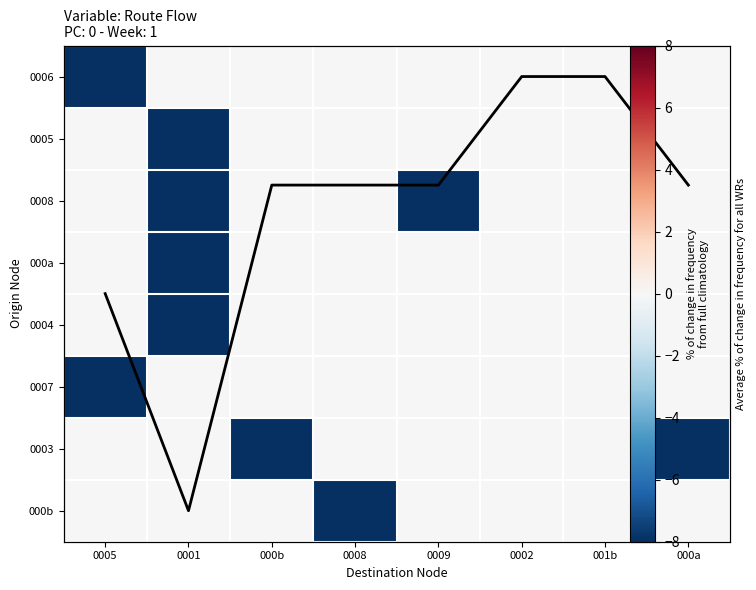

What is the spread (max minus min) of values at 001b?

7.0